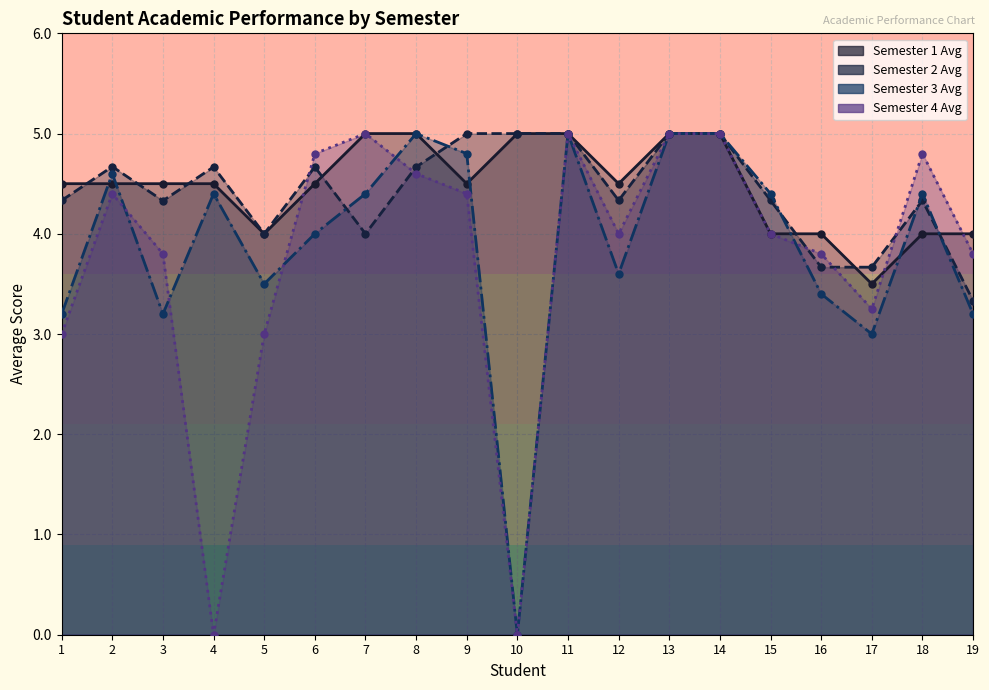

How many values in the Semester 3 Avg series are below 4?

8